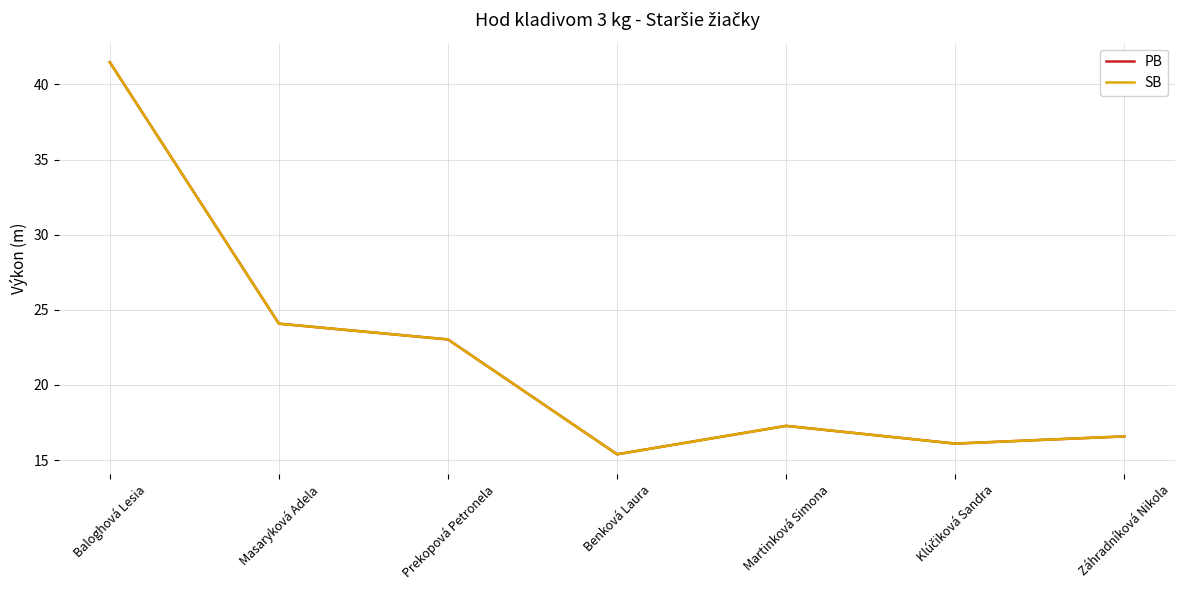

How many lines are shown in the chart?

2